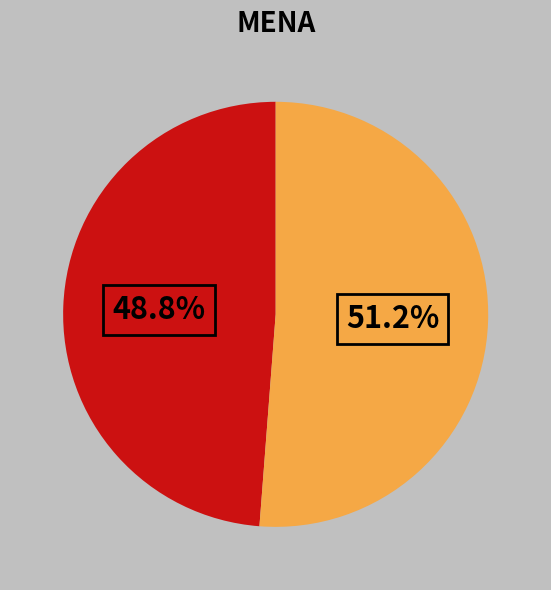

Does any single category account for the majority?

Yes